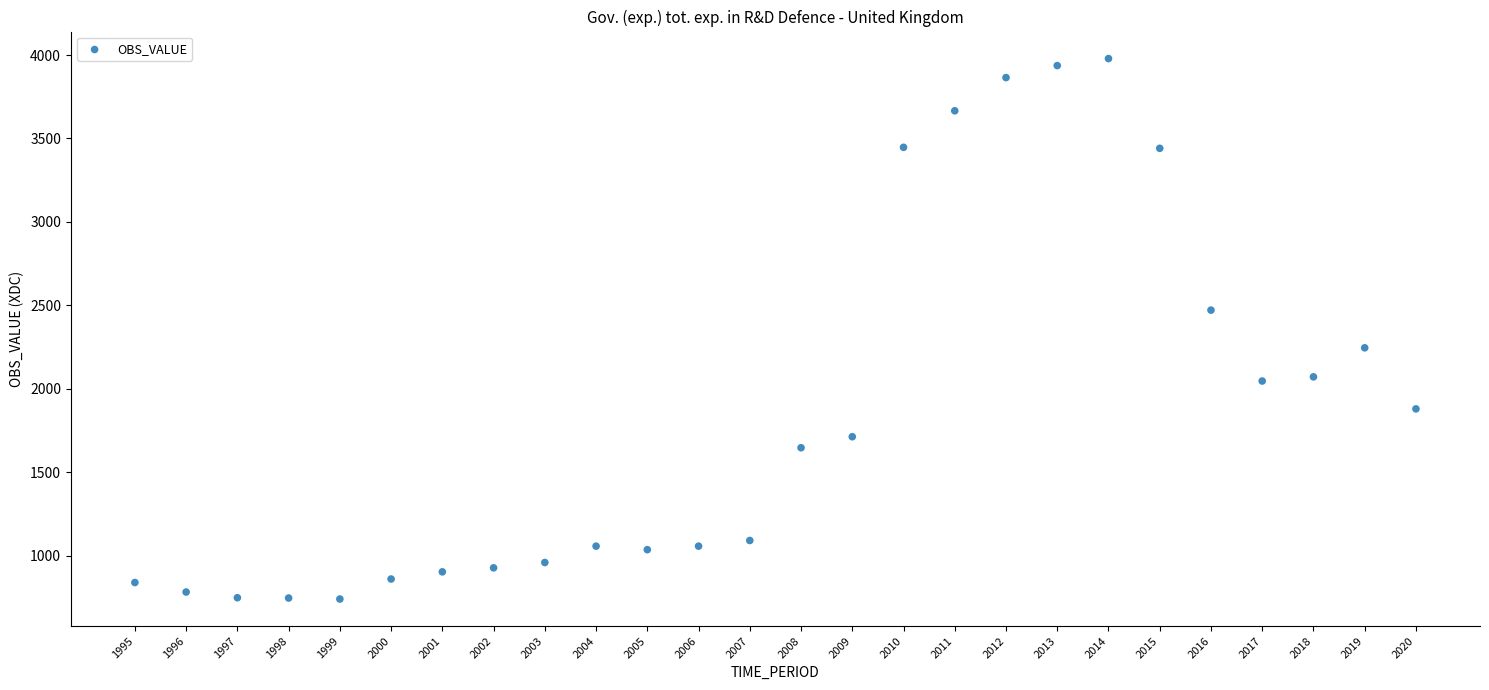

What is the range of X values (max minus min)?

25